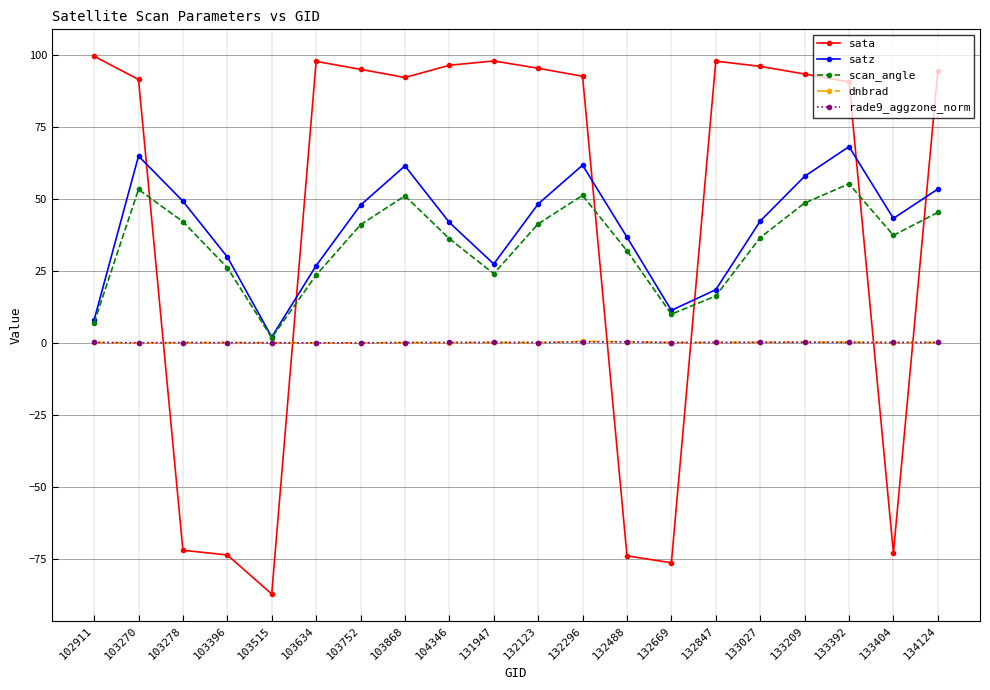

True or false: dnbrad and sata intersect in this chart.

True